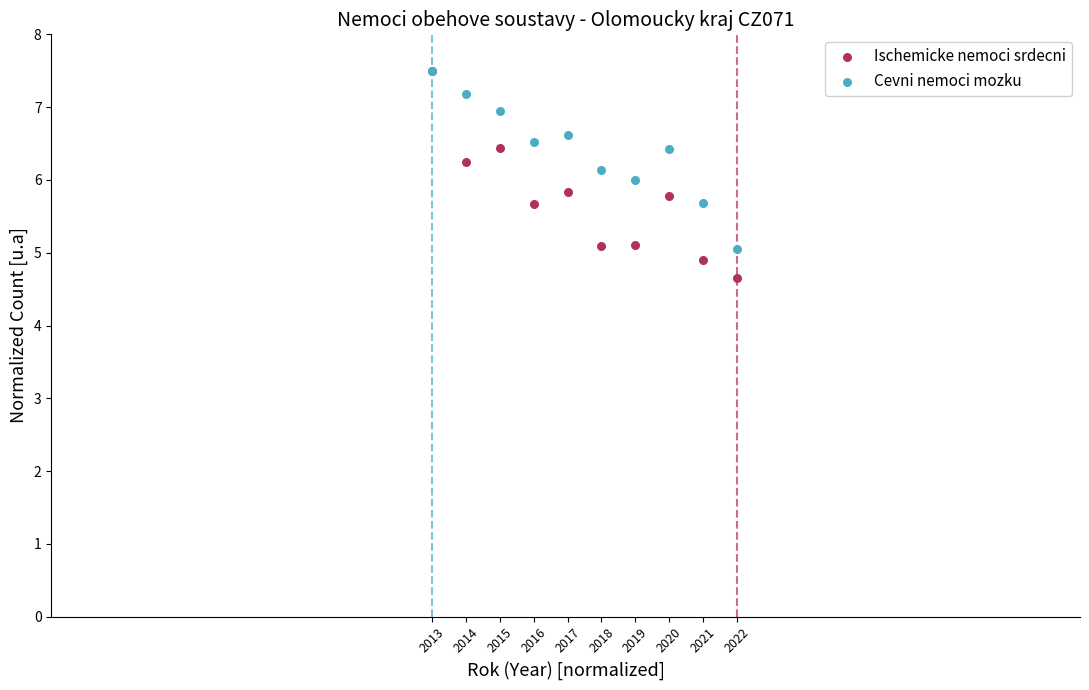

What are all the series names shown in the legend?

Ischemicke nemoci srdecni, Cevni nemoci mozku